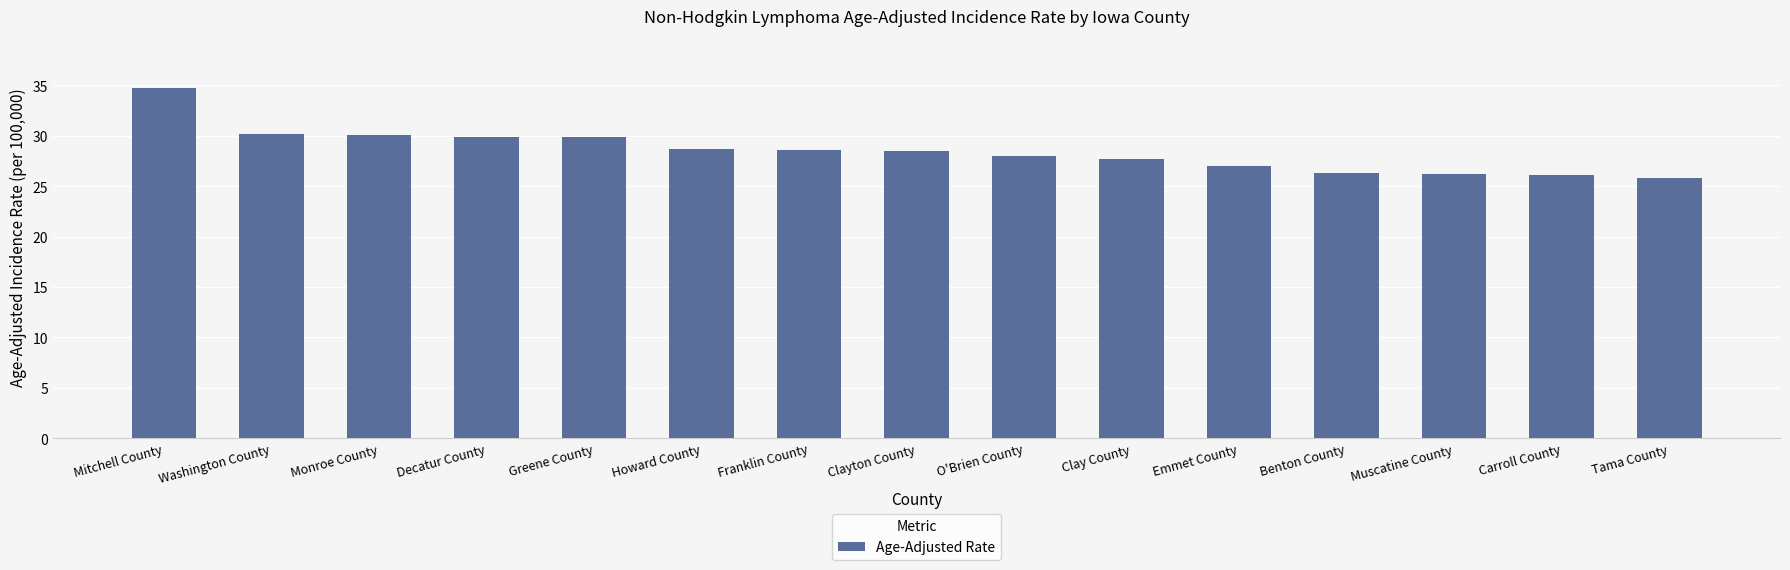

What is the smallest value displayed?

25.8